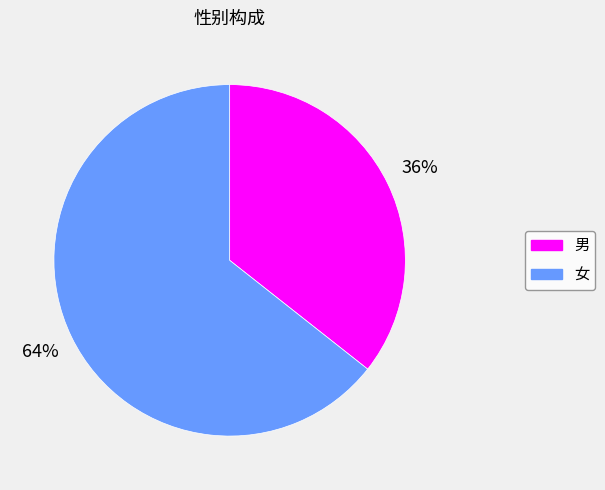

To the nearest percent, what is the average slice percentage?

50%